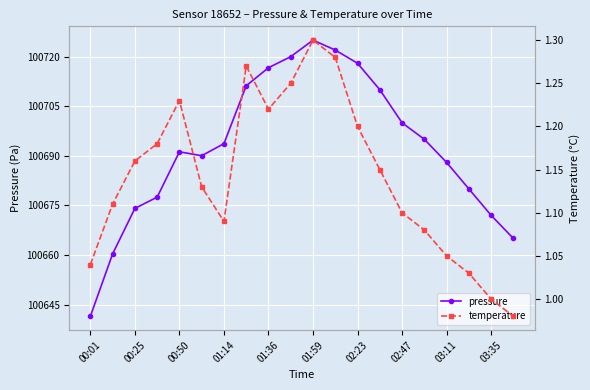

What is the value of the temperature point at the 11th from the left?

1.3